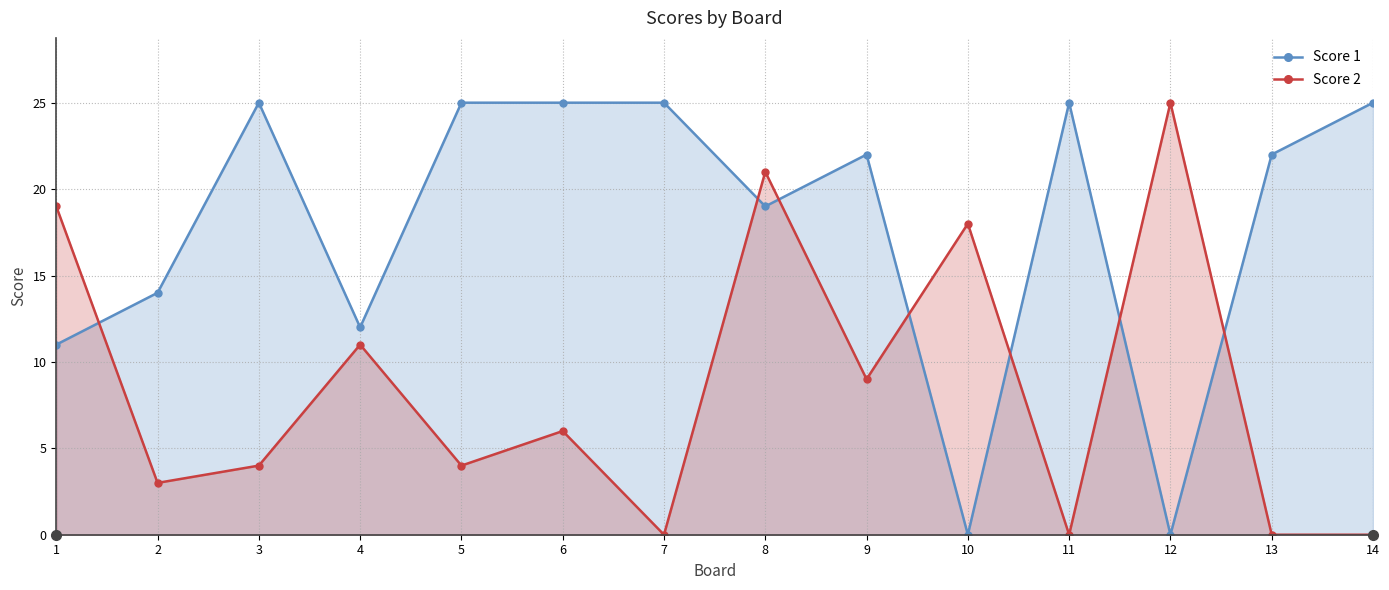

At which category does Score 1 reach its first local valley?

4